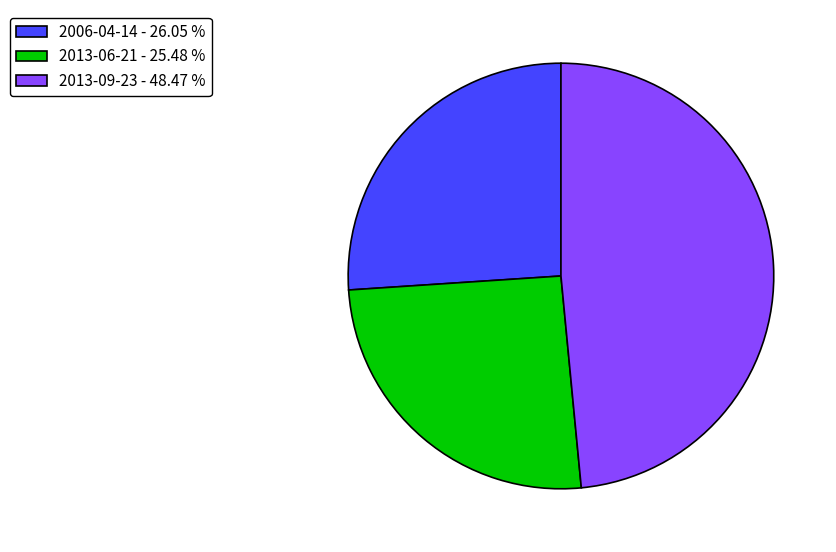

Which category has the smallest portion of the pie?

2013-06-21